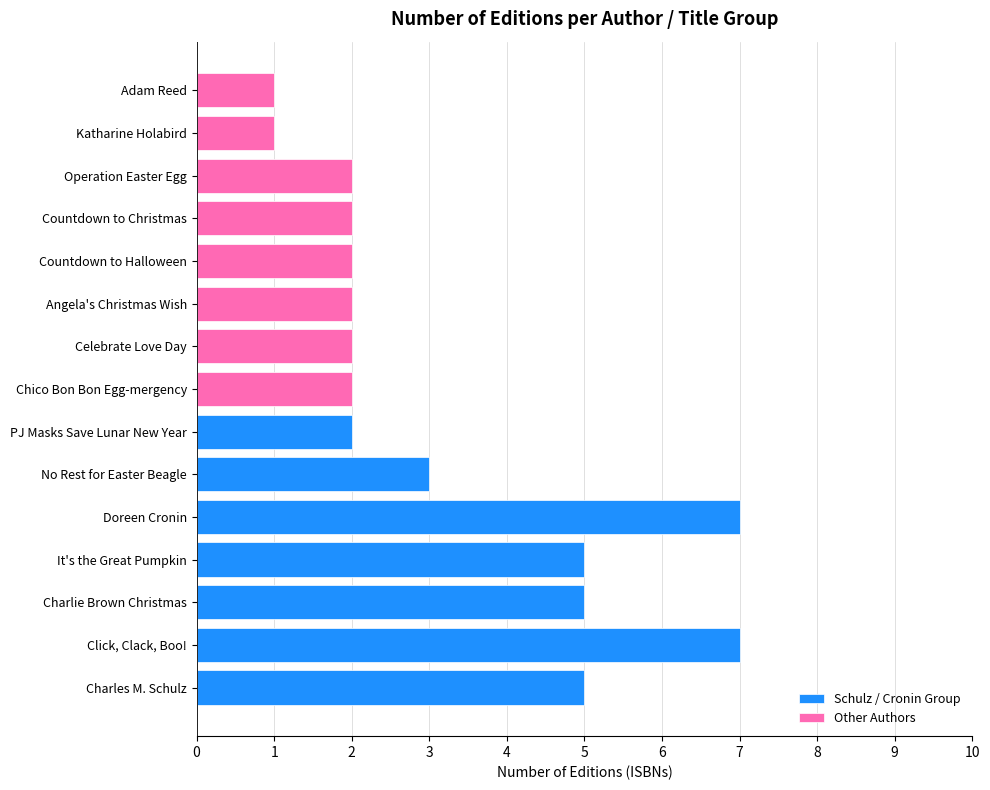

The value of Schulz / Cronin Group at Countdown to Halloween is -4. True or false?

False